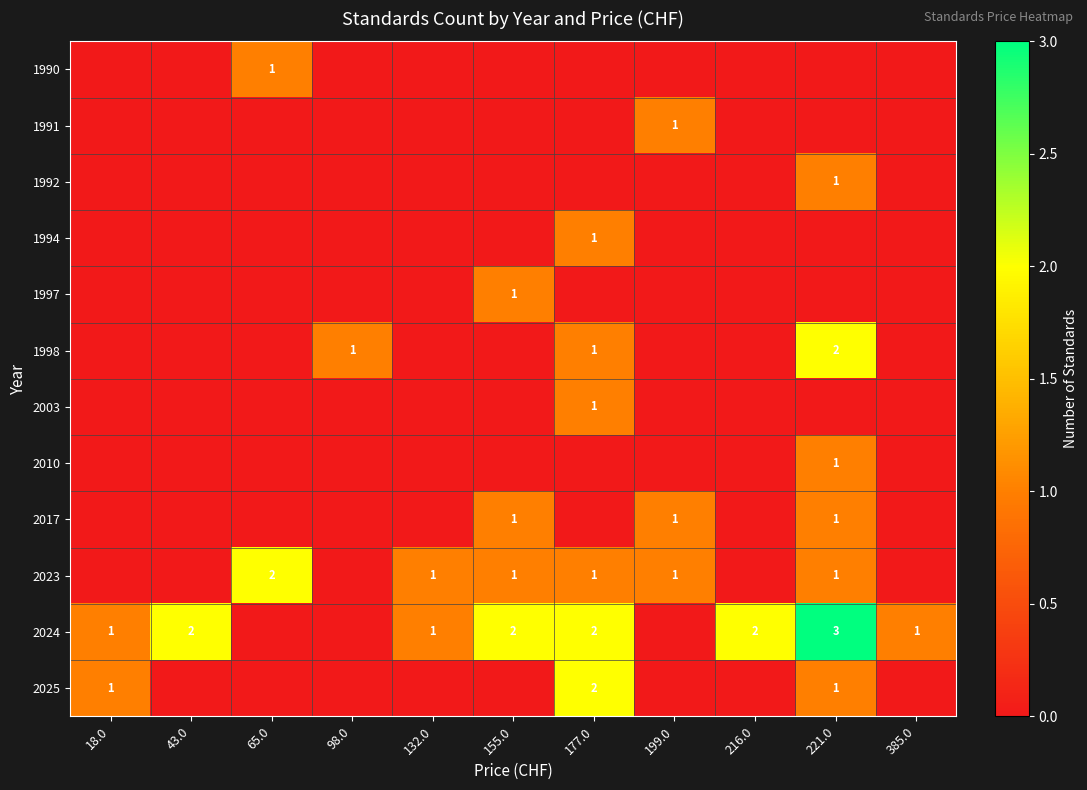

Count the number of data series in this chart.

12